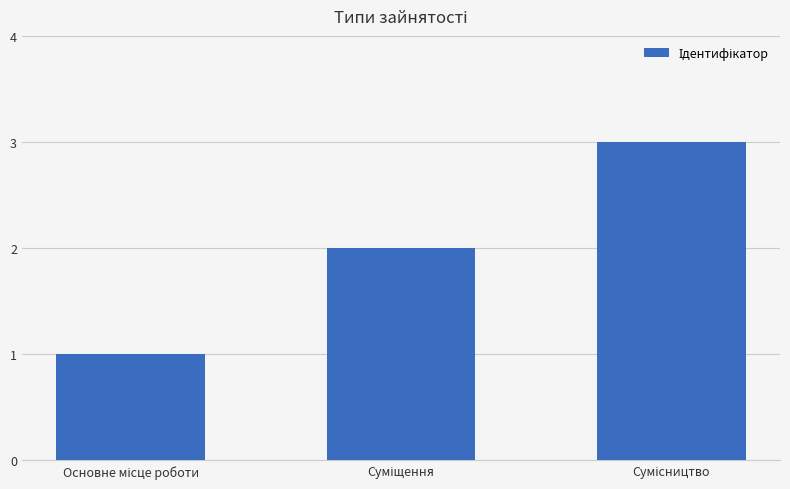

What is the sum of all values?

6